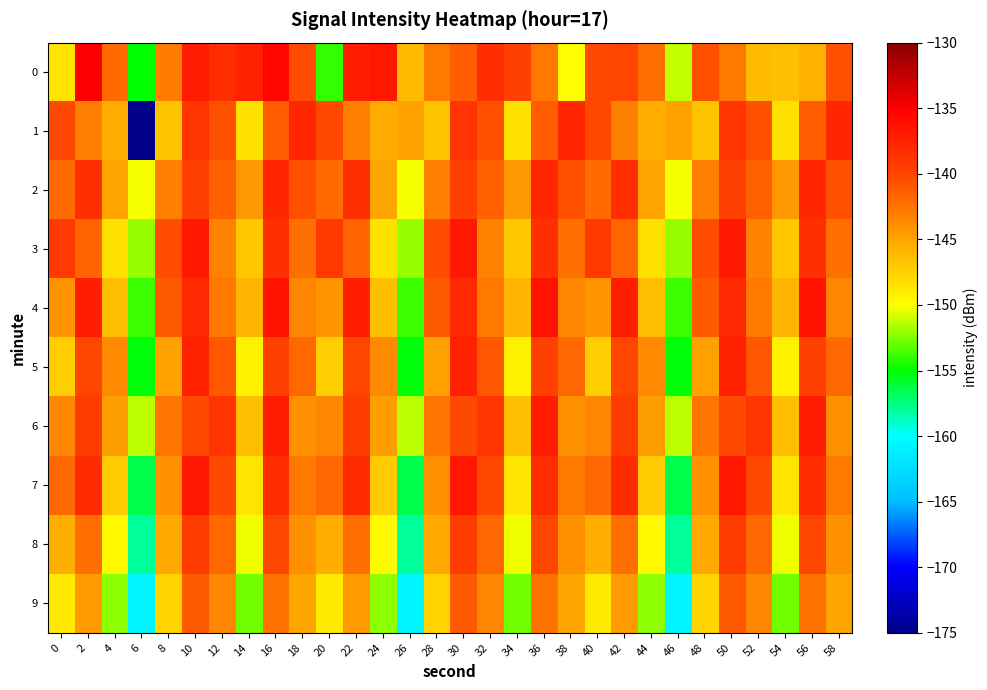

List the series in order of their peak value, highest first.

0, 4, 7, 3, 6, 5, 2, 1, 8, 9